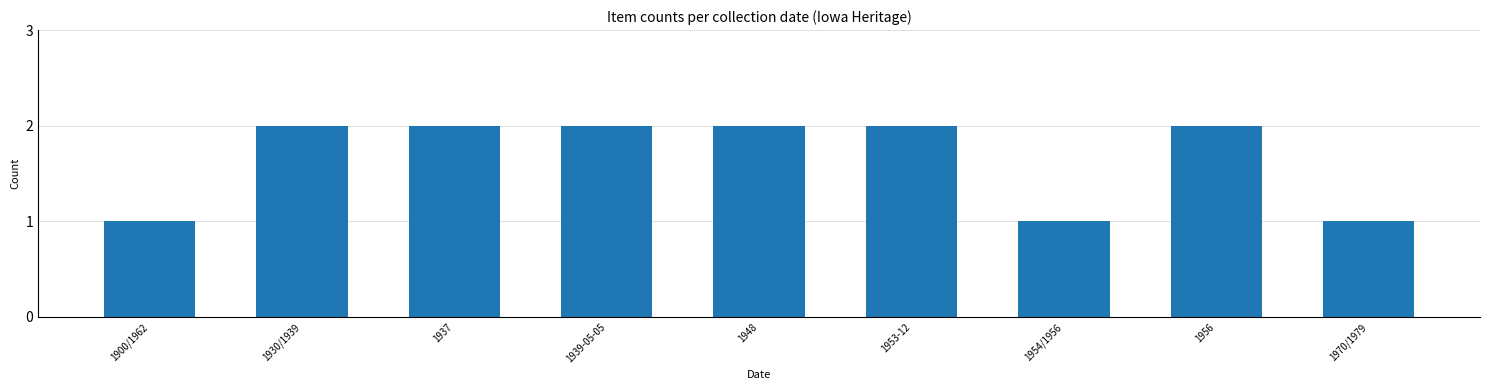

True or false: the data shows 4 at 1948.

False